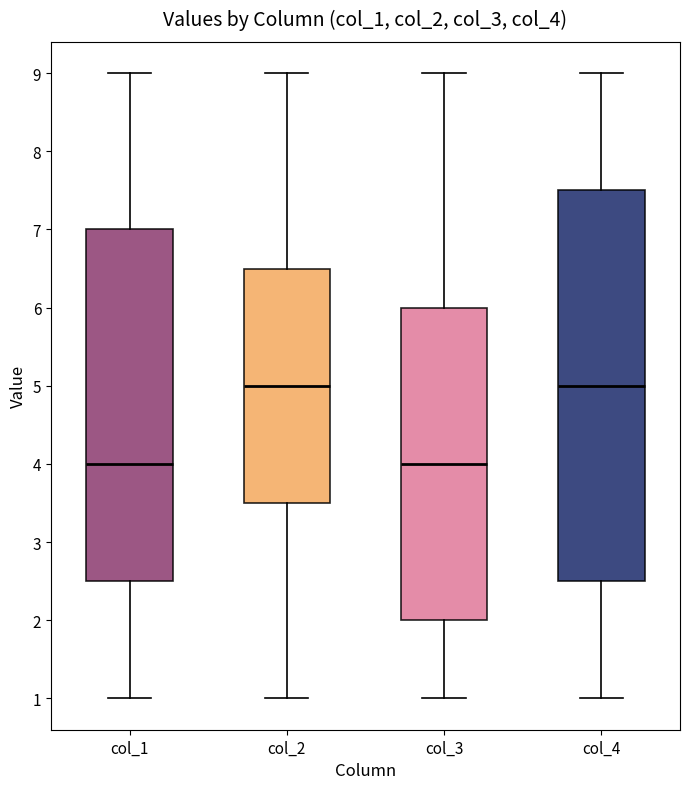

Reading left to right, transcribe this box plot: for each box, give where its median line is, the range the box spans, and where its two whiskers end, as read against the y-axis. The values are not printed on the chart, so give them approximately, as read against the axis.

col_1: median 4.0, box 2.5 to 7.0, whiskers 1.0 to 9.0
col_2: median 5.0, box 3.5 to 6.5, whiskers 1.0 to 9.0
col_3: median 4.0, box 2.0 to 6.0, whiskers 1.0 to 9.0
col_4: median 5.0, box 2.5 to 7.5, whiskers 1.0 to 9.0